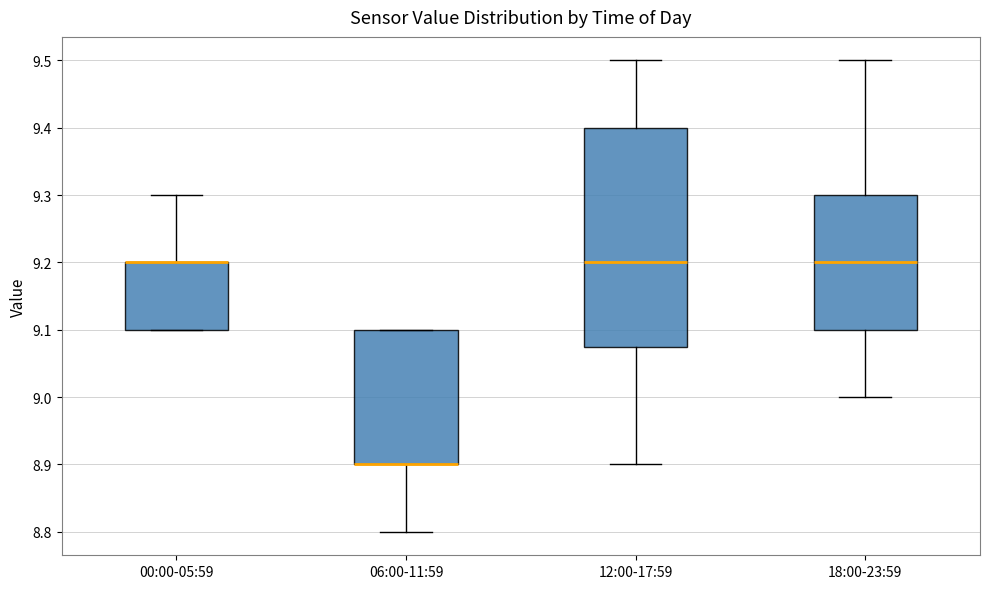

Where does the lower whisker of the box for 18:00-23:59 end on the y-axis? The values are not printed on the chart, so give them approximately, as read against the axis.

9.00